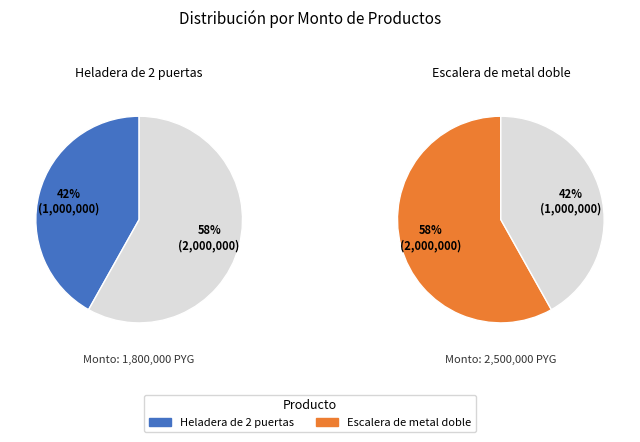

What is the total percentage of Escalera de metal doble and Heladera de 2 puertas?

100.0%